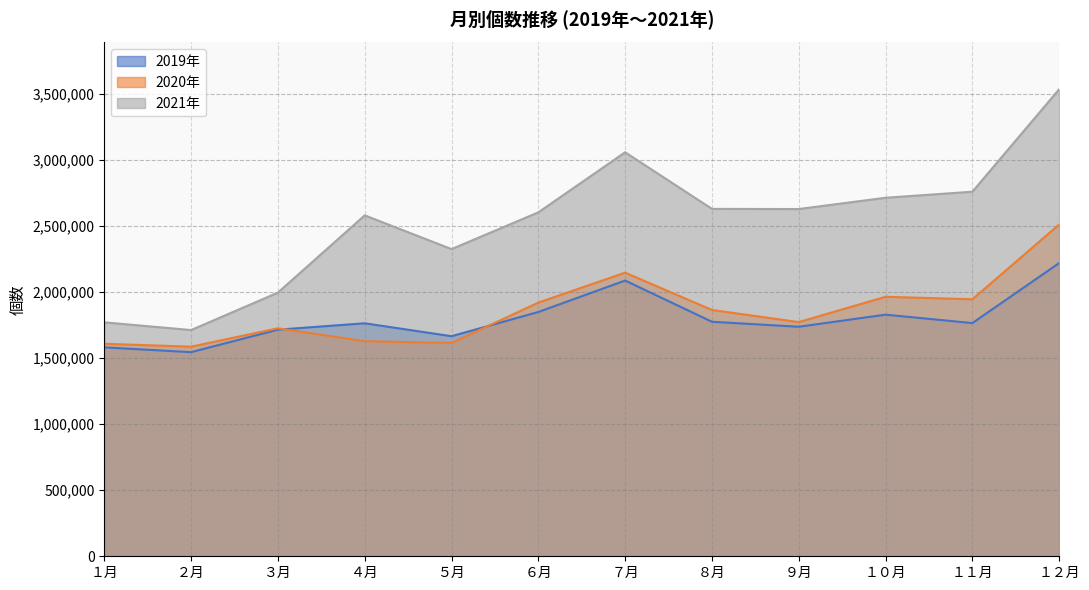

How many lines are shown in the chart?

3